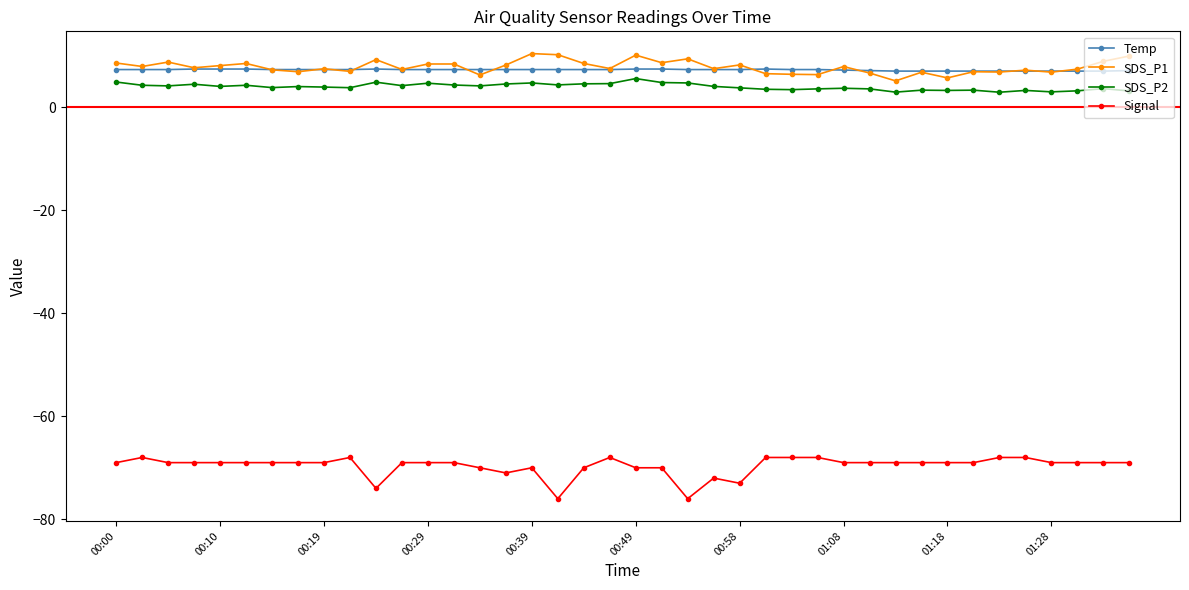

True or false: SDS_P2 and Signal intersect in this chart.

False